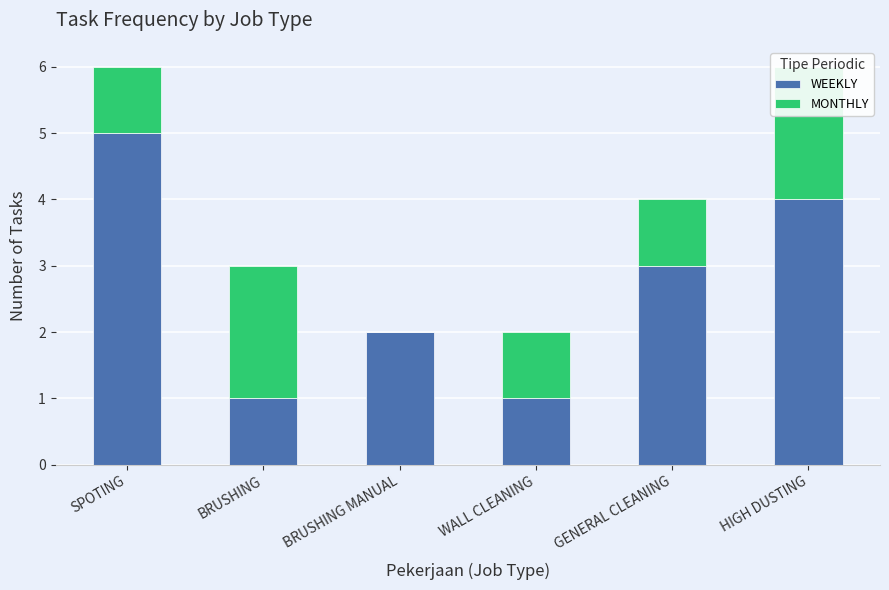

Which category has the lowest value across all series?

BRUSHING MANUAL